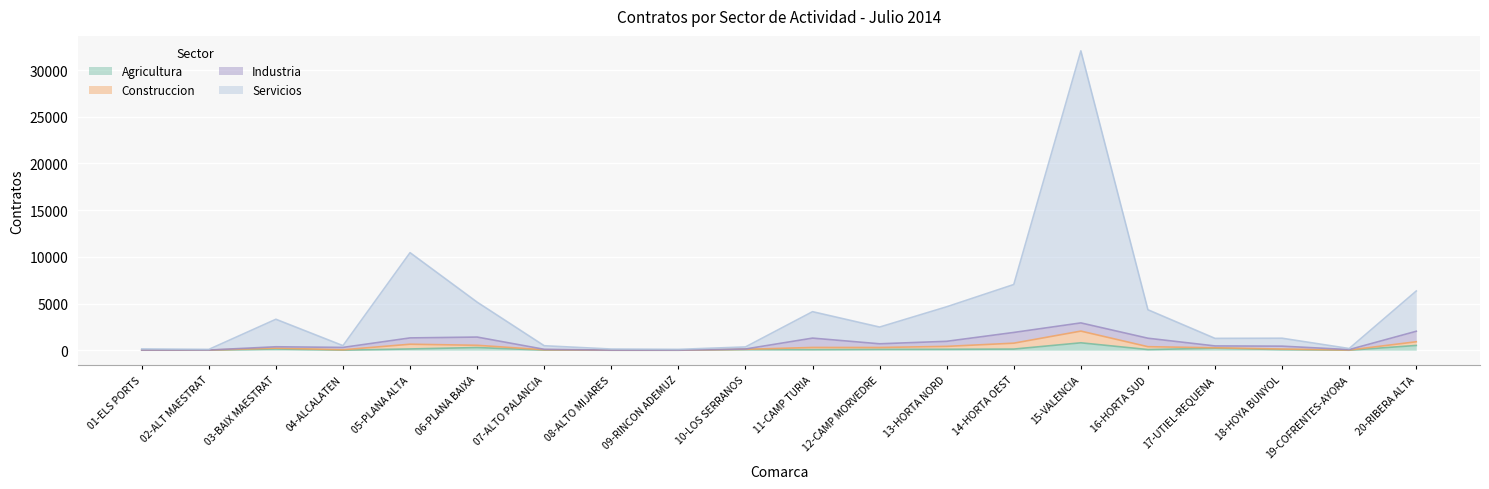

At which label does Servicios reach its minimum?

02-ALT MAESTRAT